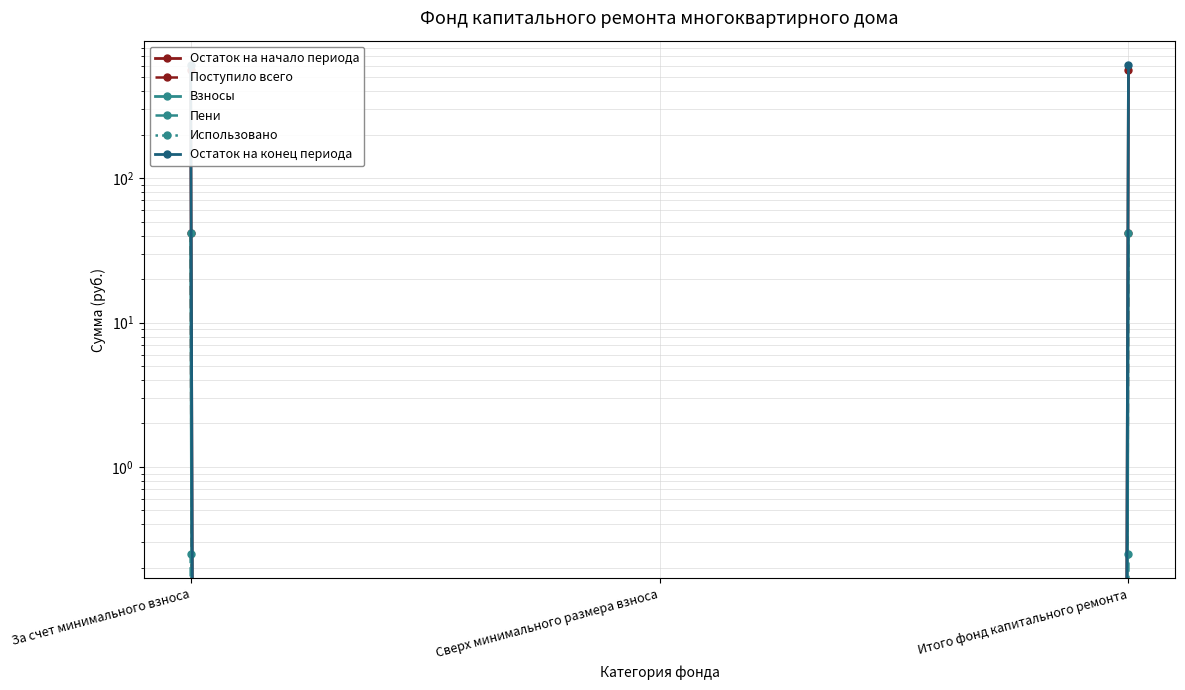

Does the chart display data point markers on the line(s)?

Yes